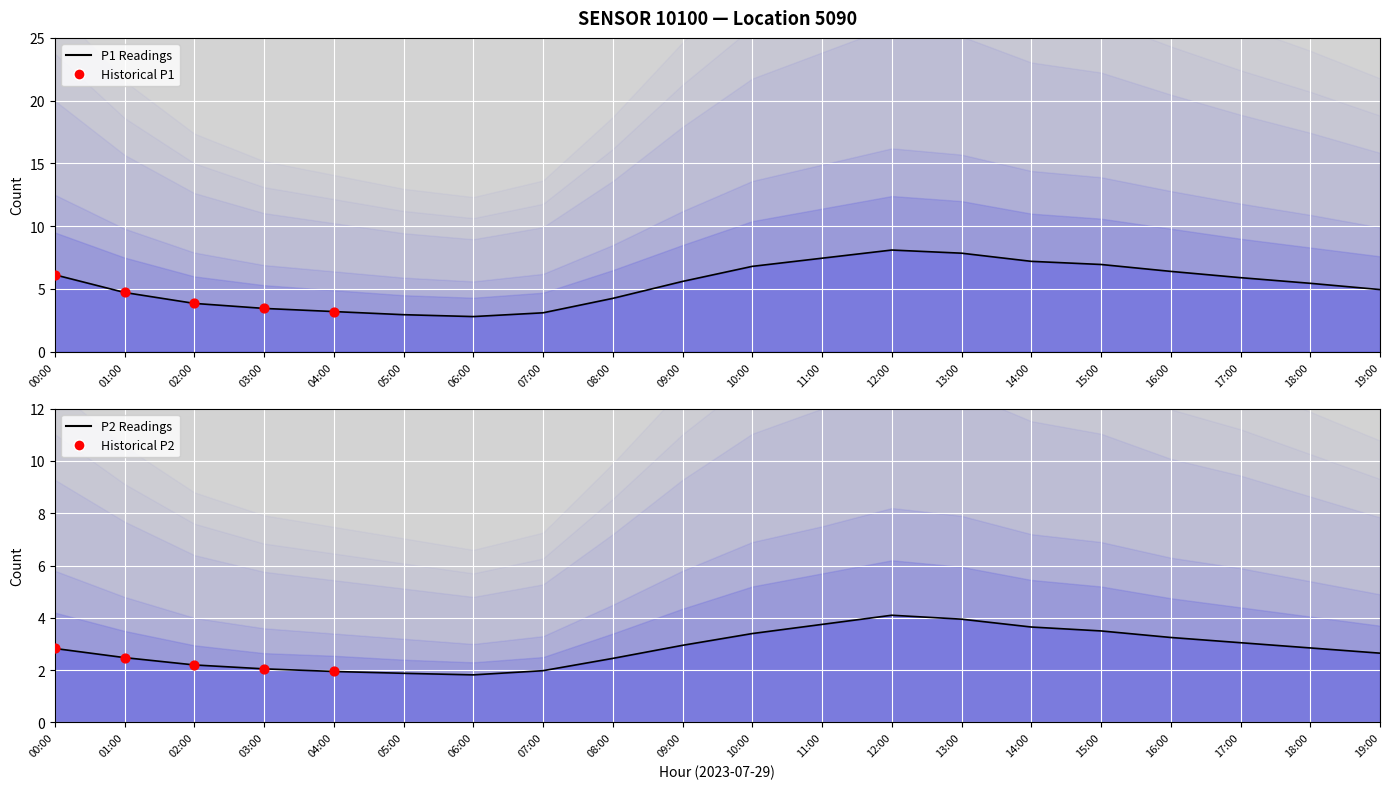

Is the value of P1 at 18:00 greater than the value of P2 at 15:00?

Yes